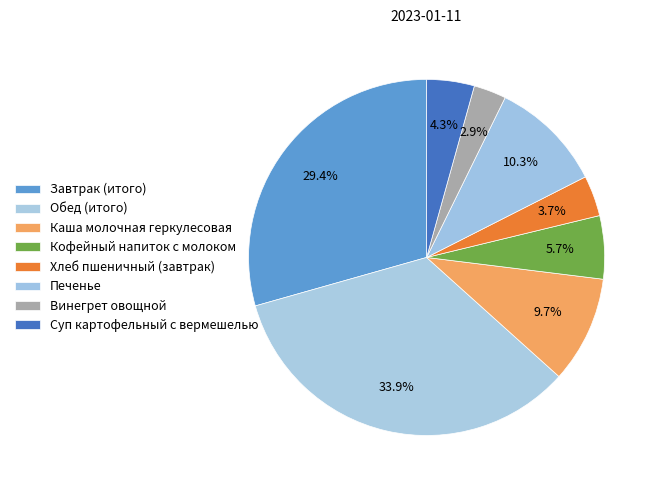

How many segments does this pie chart have?

8